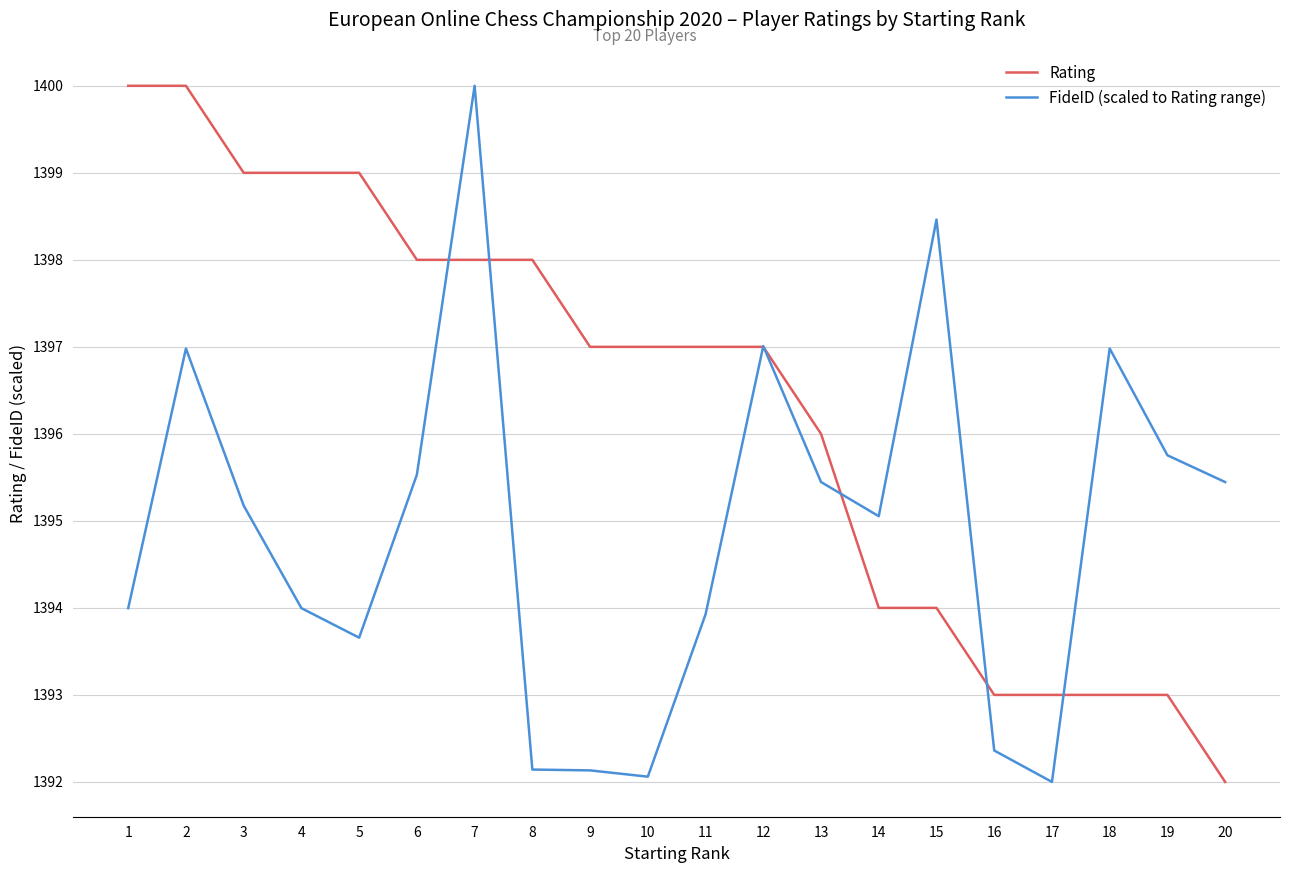

At which label does Rating first exceed 1397?

1